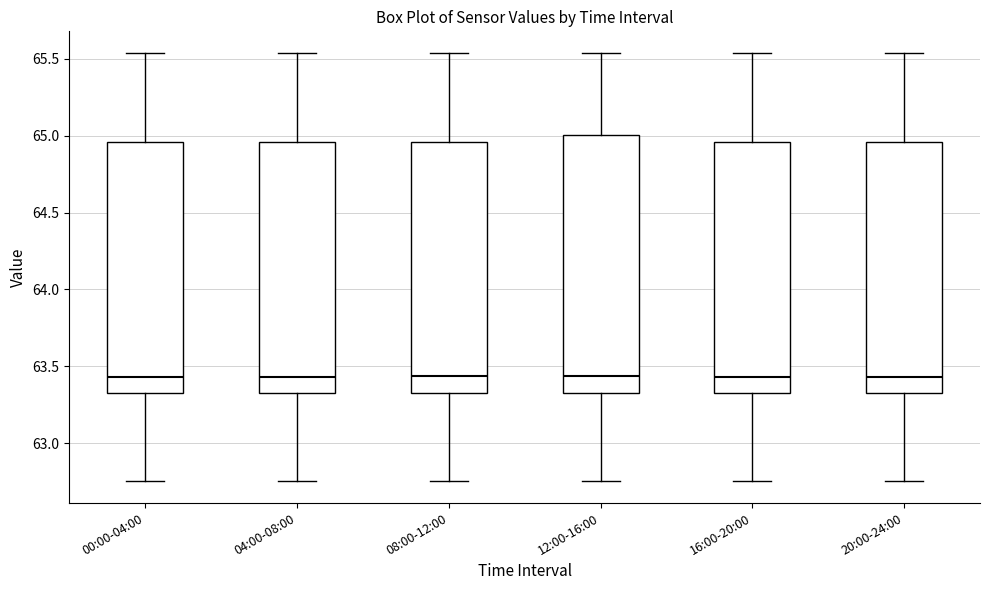

Where does the upper whisker of the box for 12:00-16:00 end on the y-axis? The values are not printed on the chart, so give them approximately, as read against the axis.

65.55